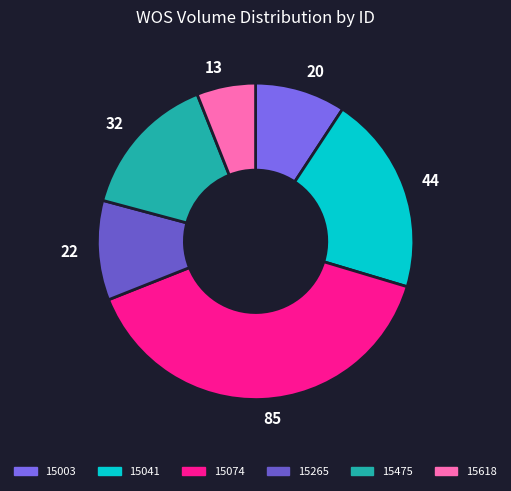

Count the number of slices in the pie.

6